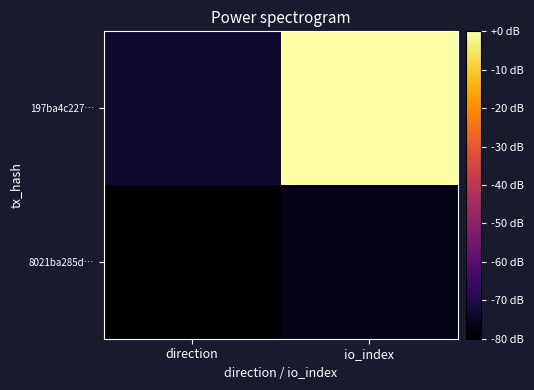

List the series in order of their peak value, highest first.

197ba4c227…, 8021ba285d…